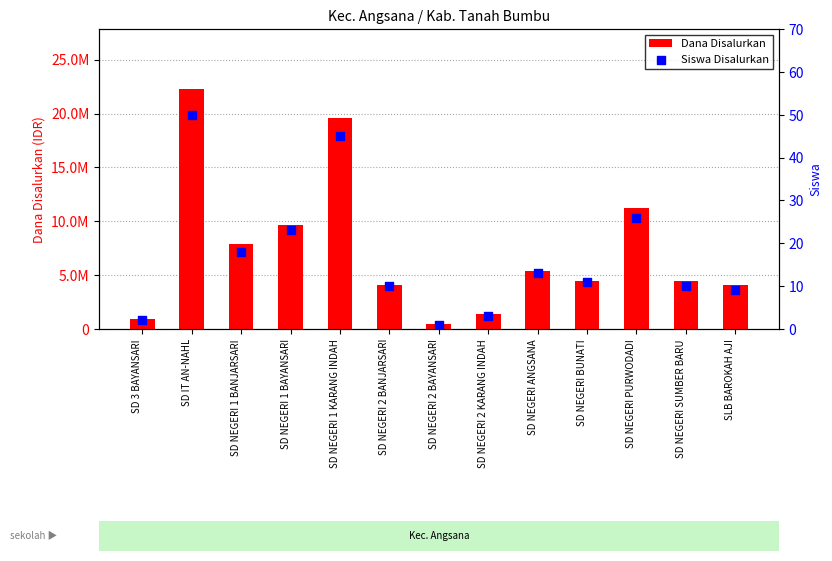

Which series has the largest total across all categories?

Dana Disalurkan